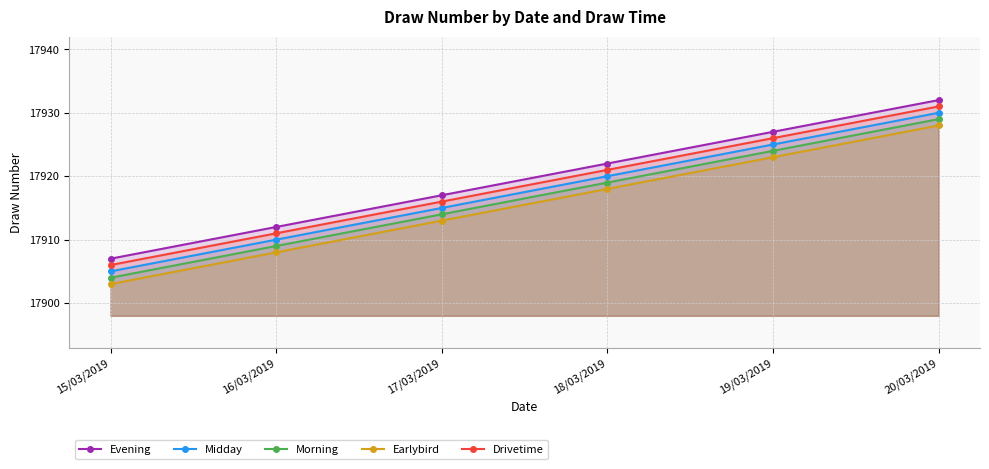

What position from the left is 15/03/2019?

1